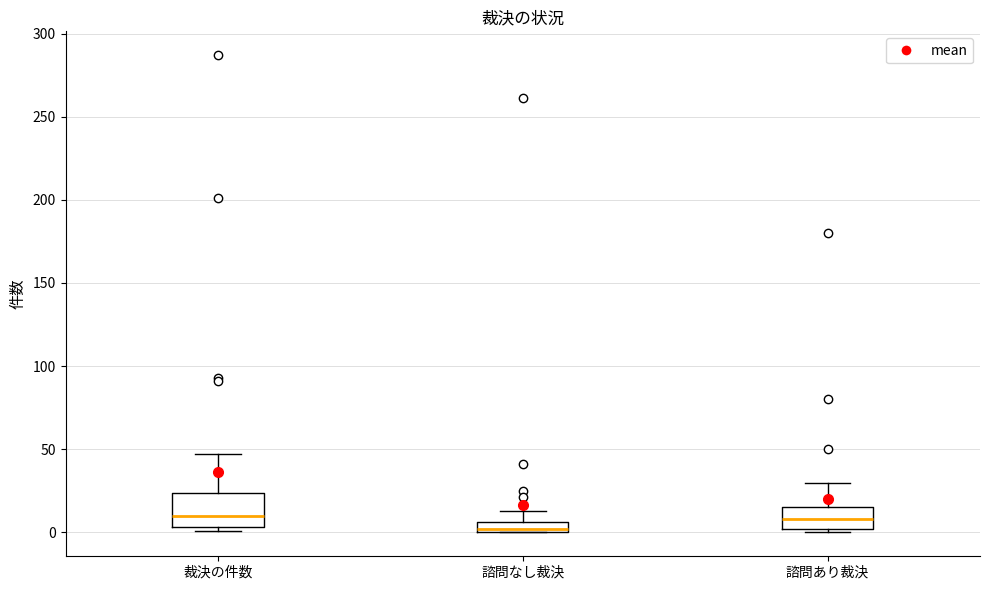

Where does the upper whisker of the box for 諮問なし裁決 end on the y-axis? The values are not printed on the chart, so give them approximately, as read against the axis.

15